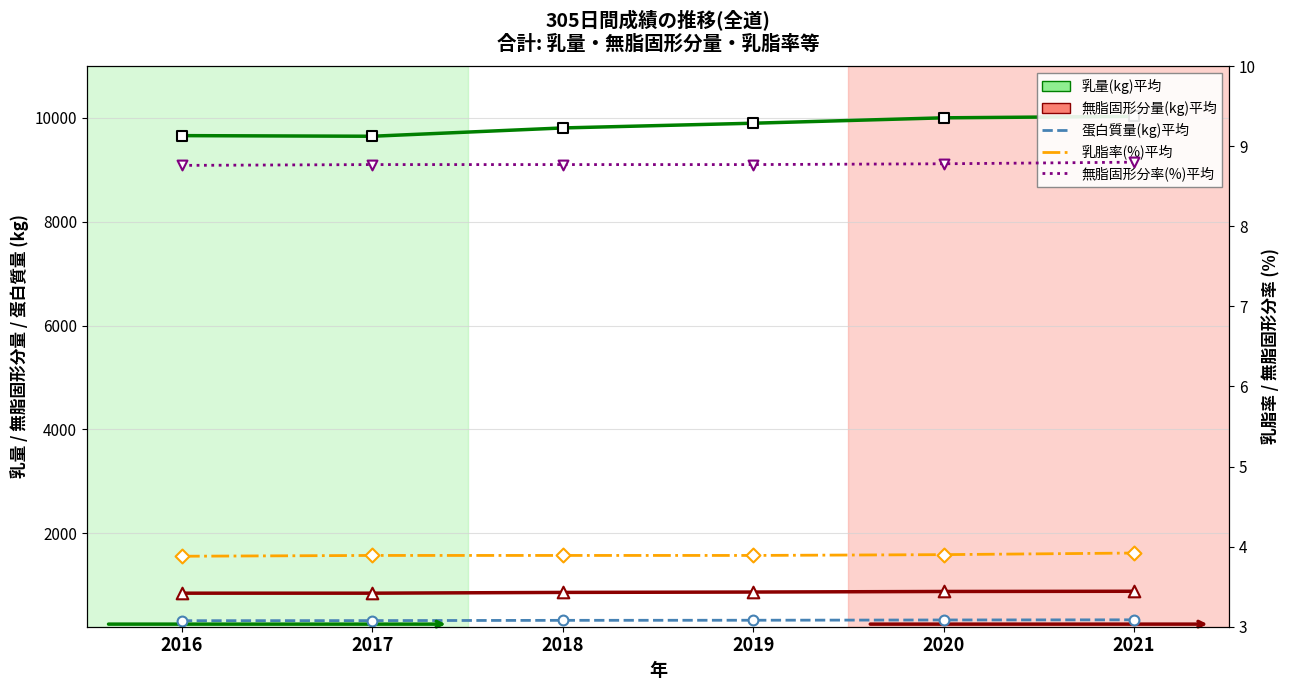

Which series contains the highest Y value?

乳量(kg)平均